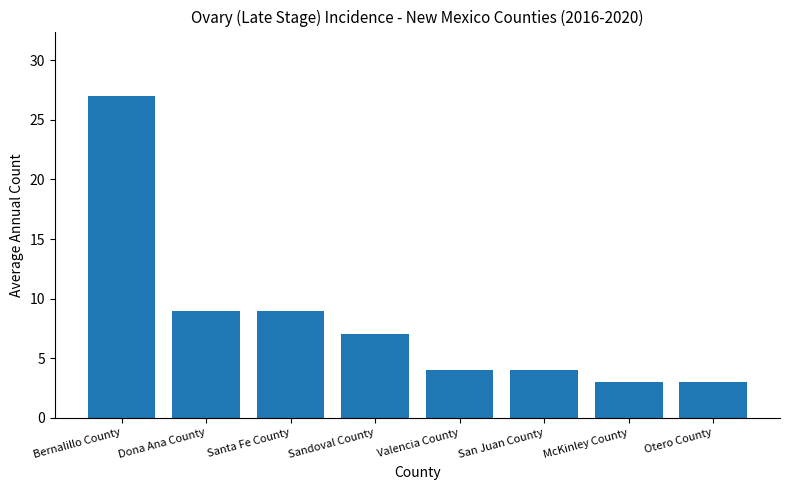

What is the difference between the maximum and minimum values?

24